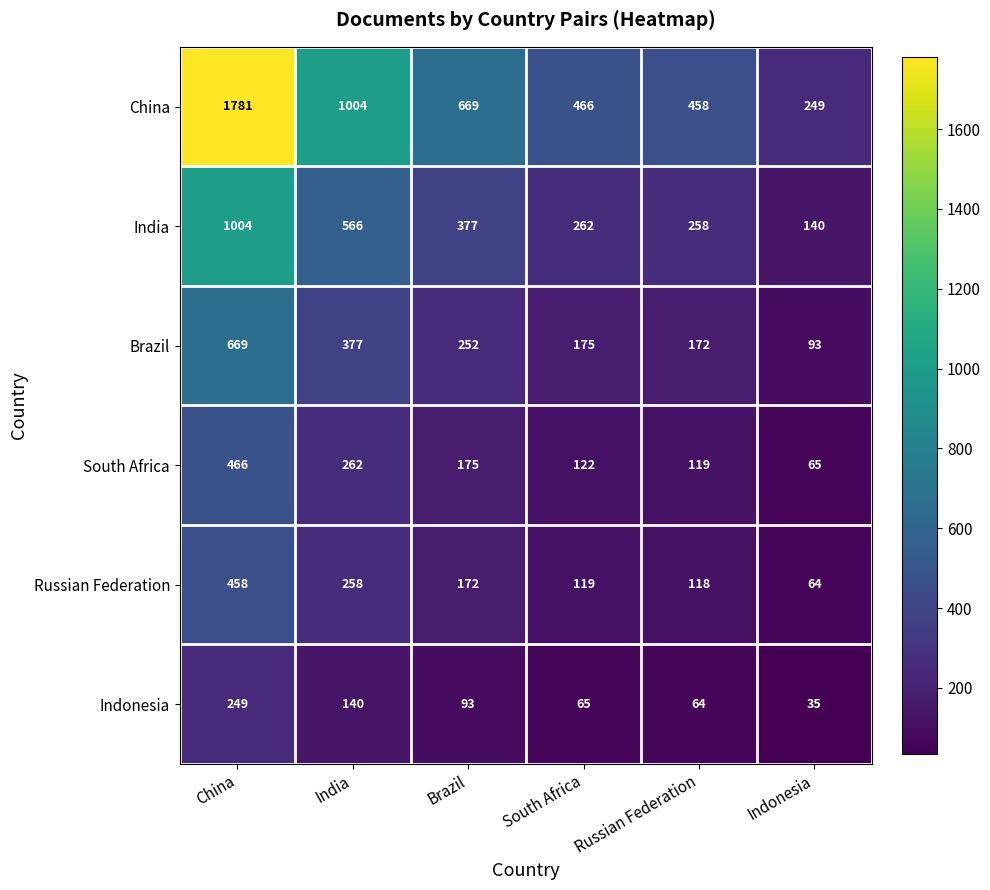

True or false: South Africa has a value of 17 at Indonesia.

False